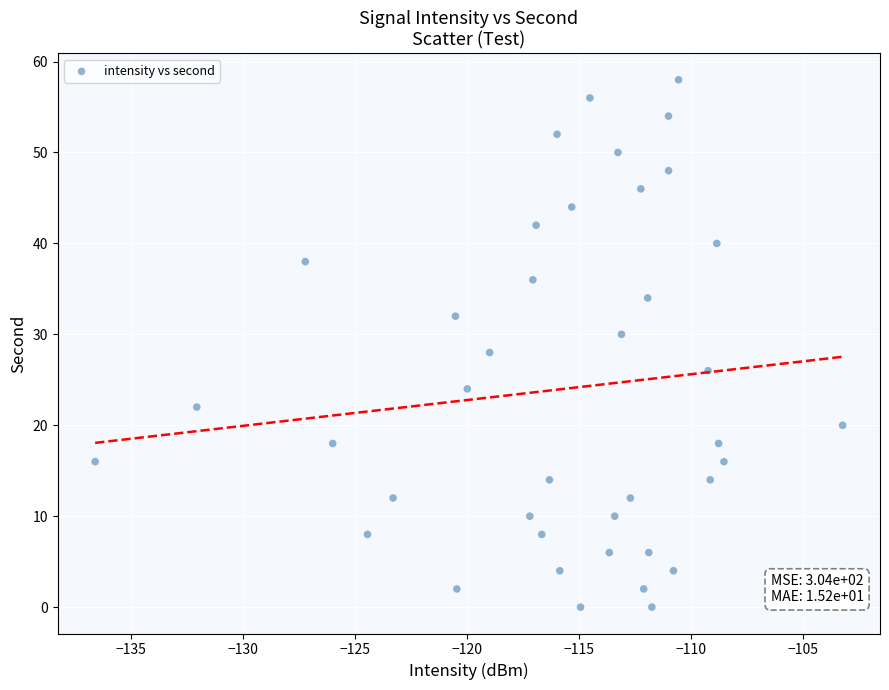

What is the range of Y values (max minus min)?

58